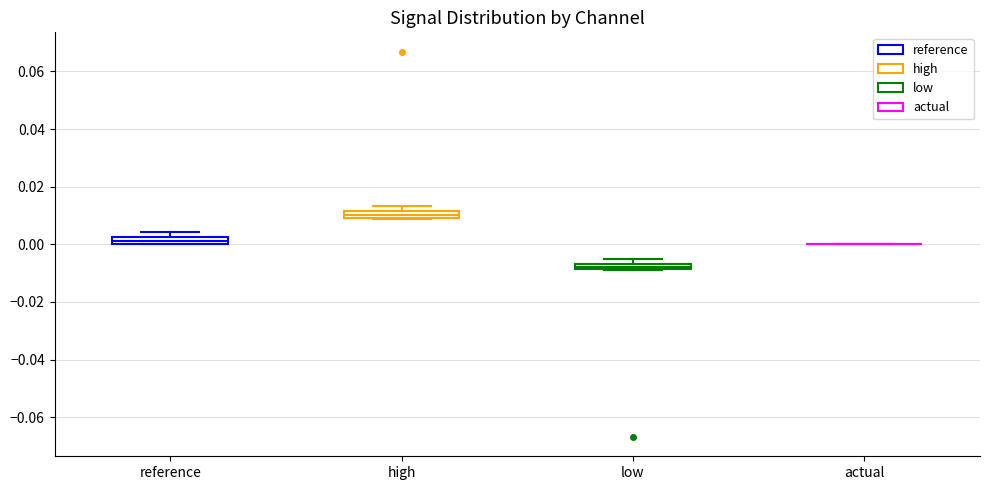

Where is the lower edge of the box for high on the y-axis? The values are not printed on the chart, so give them approximately, as read against the axis.

0.010